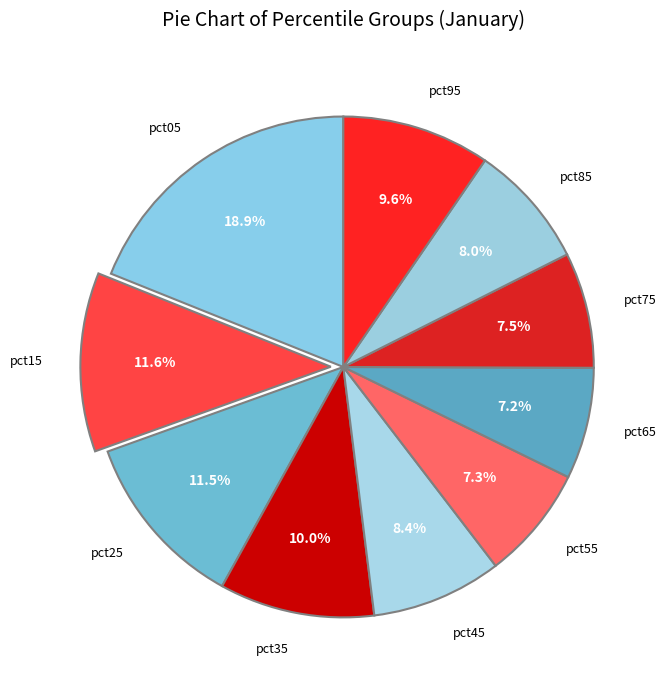

Which slice is the largest?

pct05